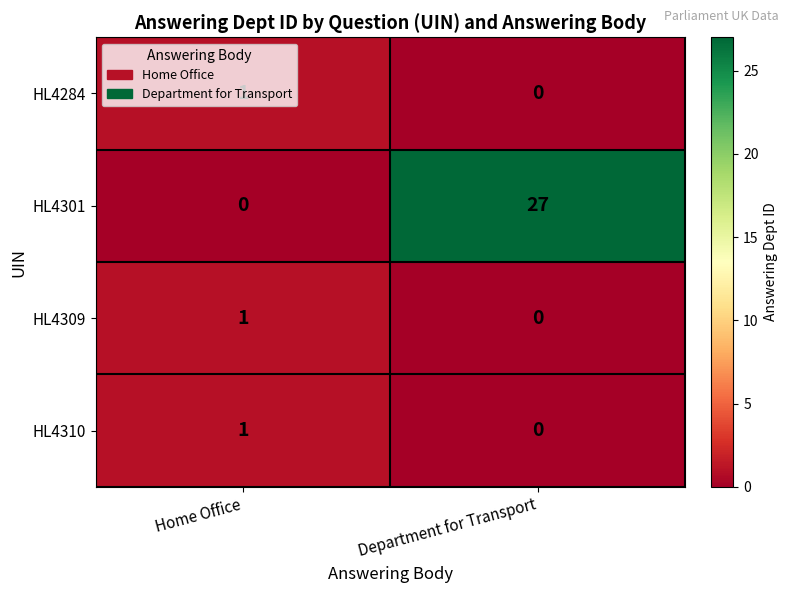

Which series has the widest spread of values?

HL4301